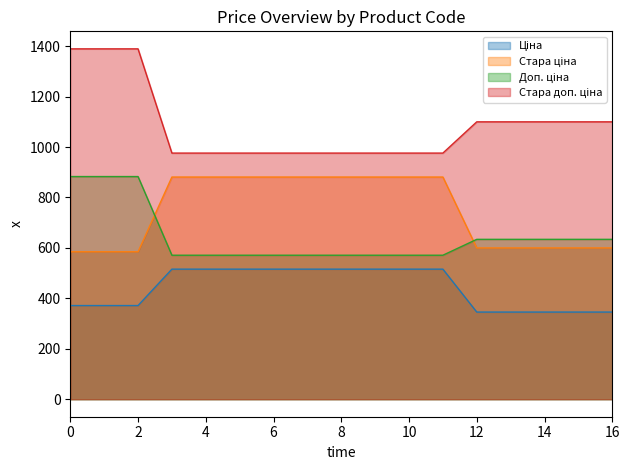

True or false: Стара доп. ціна has a value of 1746.2 at 258151850.

False